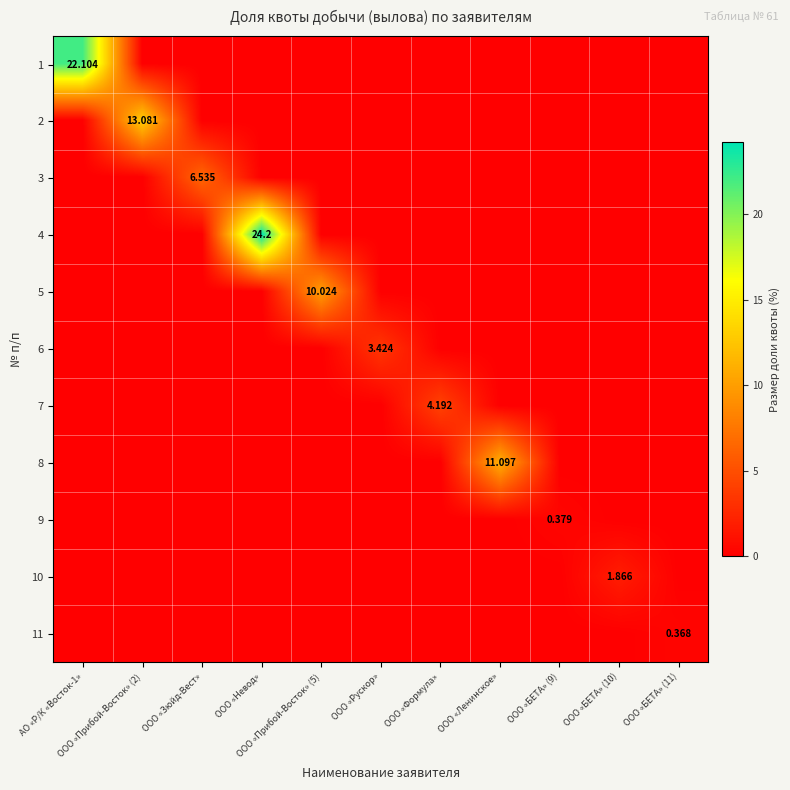

Is the value of 4 at ООО «БЕТА» (10) greater than the value of 10 at ООО «БЕТА» (9)?

No